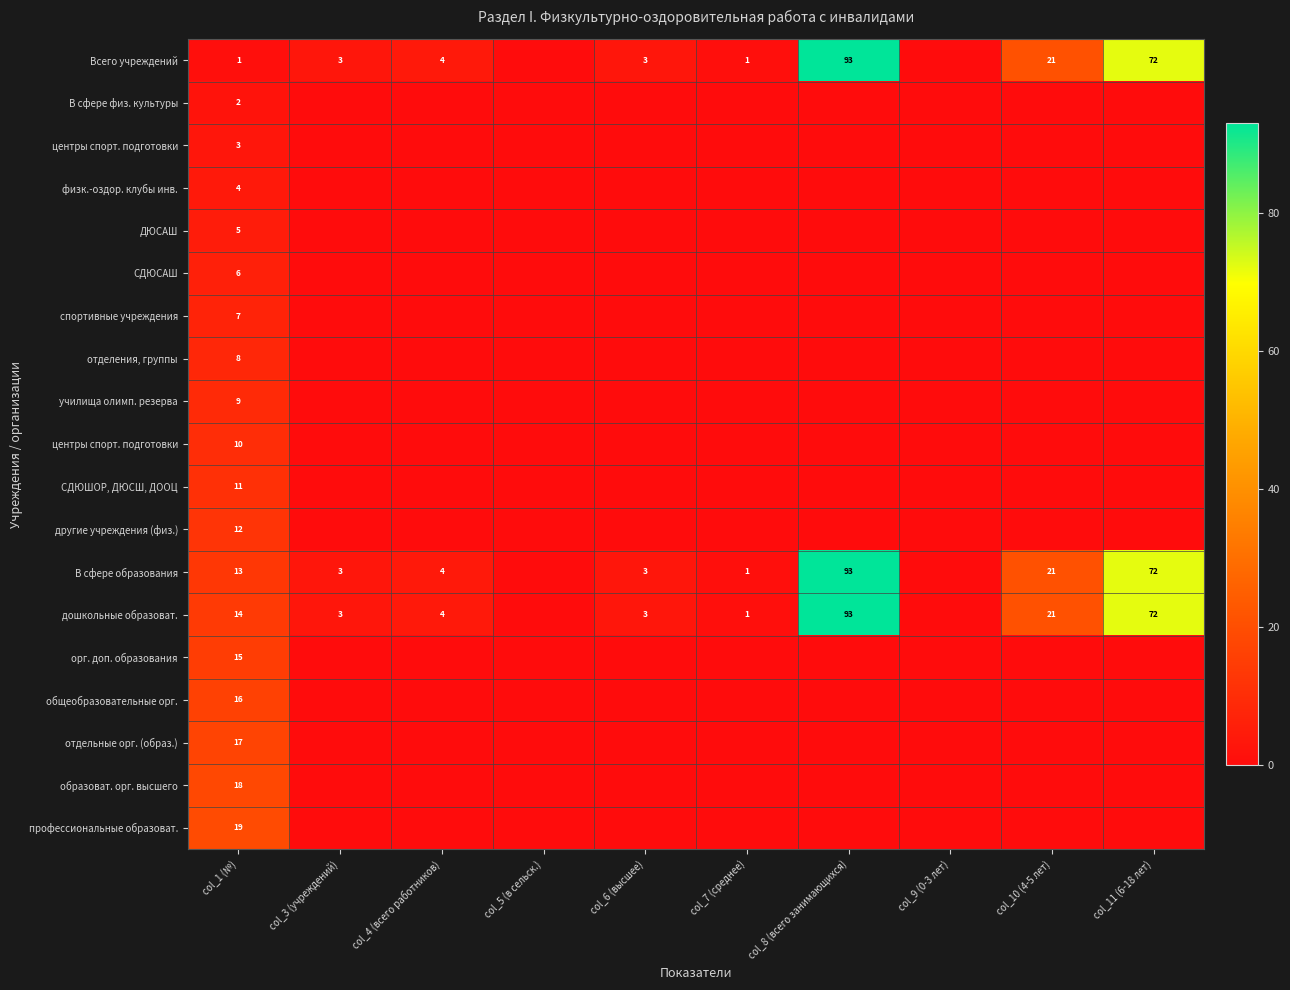

How many series are shown in this chart?

19